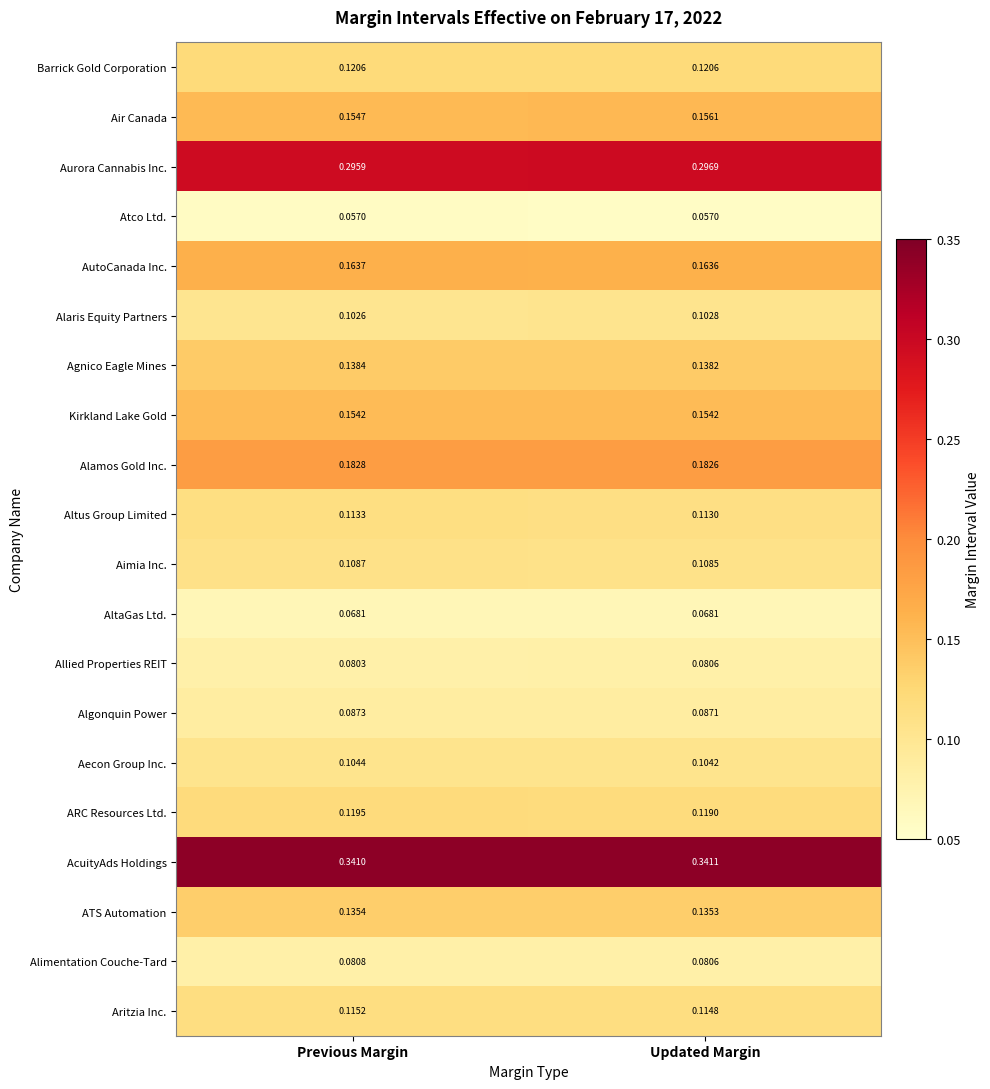

At which label is Aecon Group Inc. closest to 0?

Updated Margin